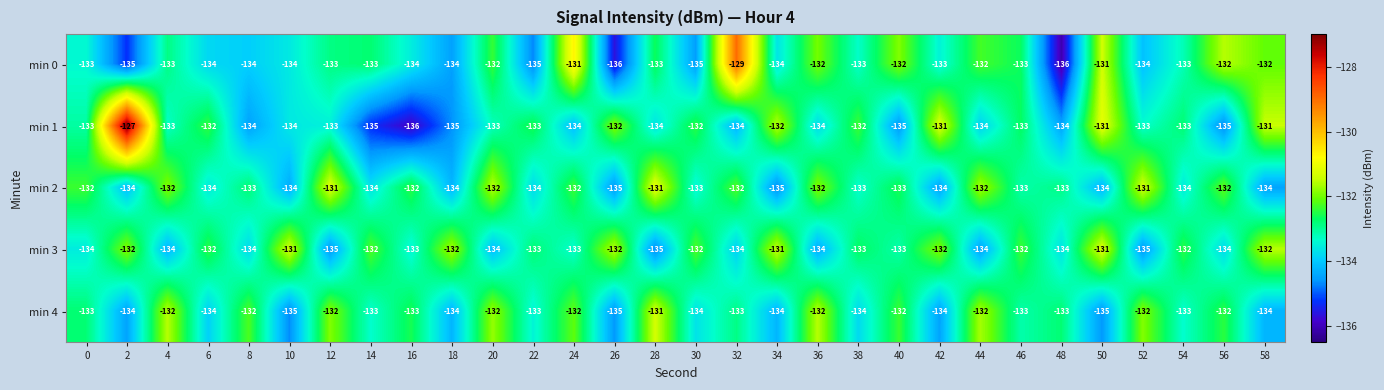

Which series has the largest range (max minus min)?

min 1